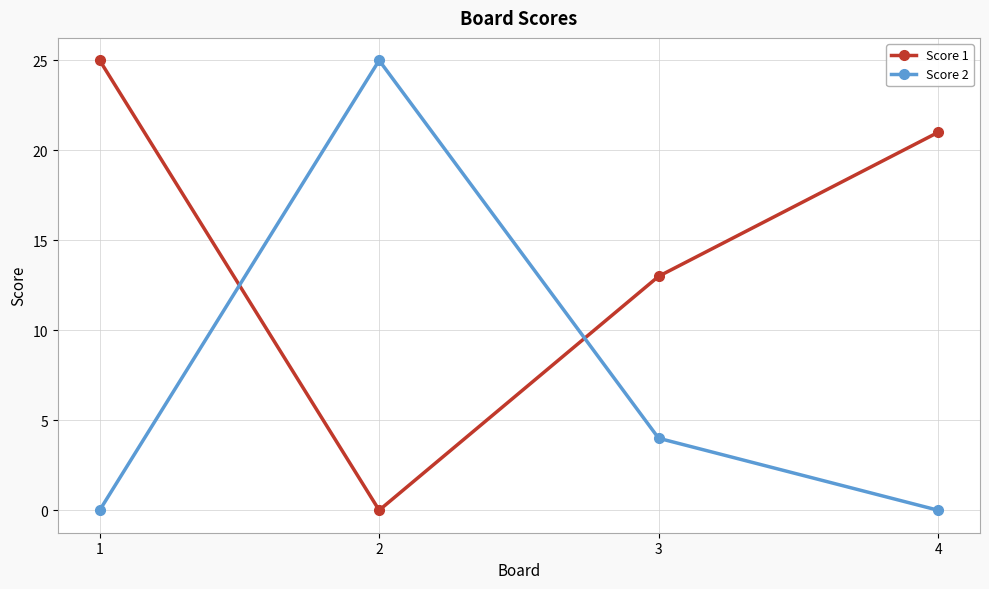

How many interior local peaks does the Score 2 series have?

1